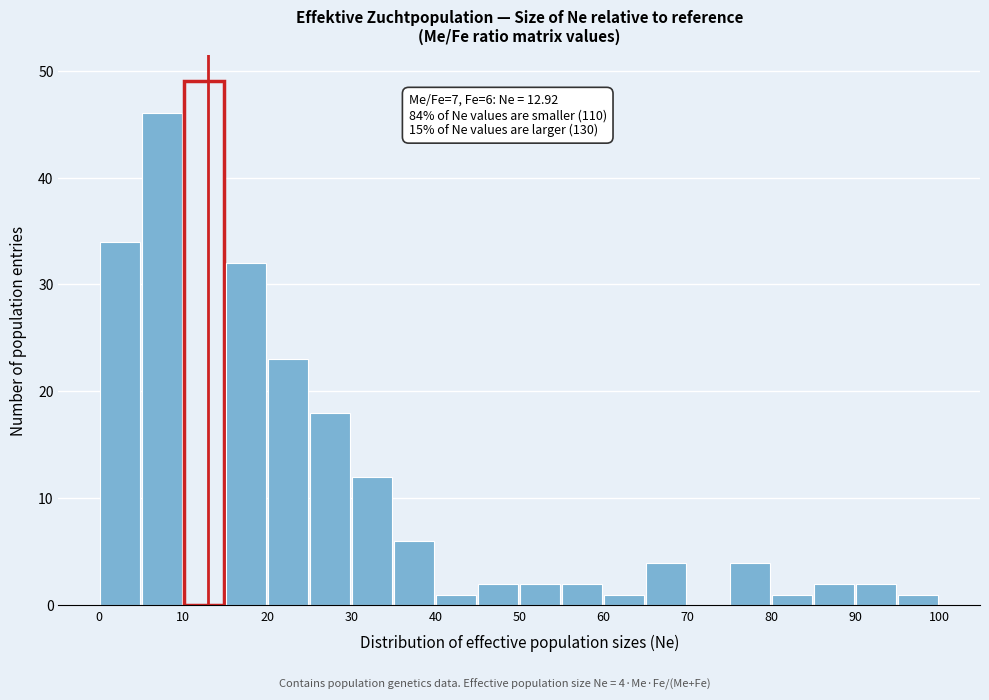

Which range on the x-axis has the tallest bar?

10 to 15